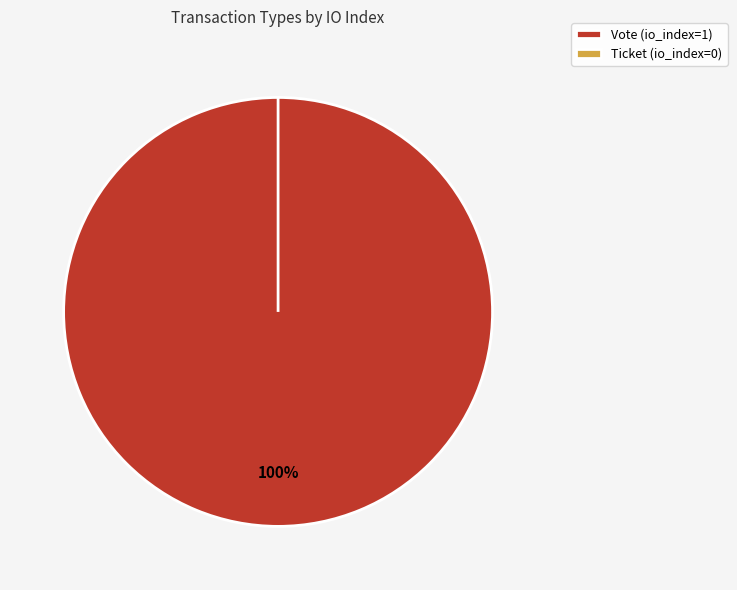

How many slices are in this pie chart?

2